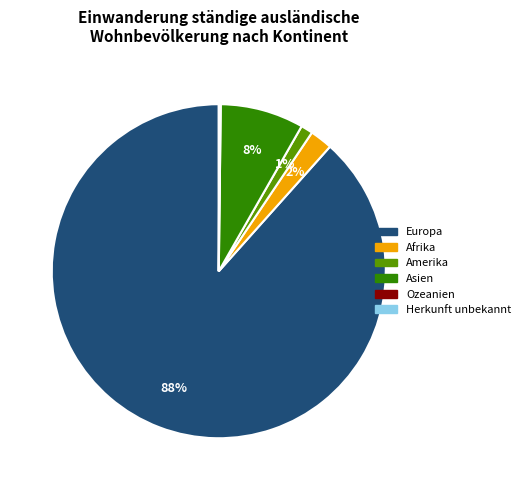

Which category has the biggest portion of the pie?

Europa